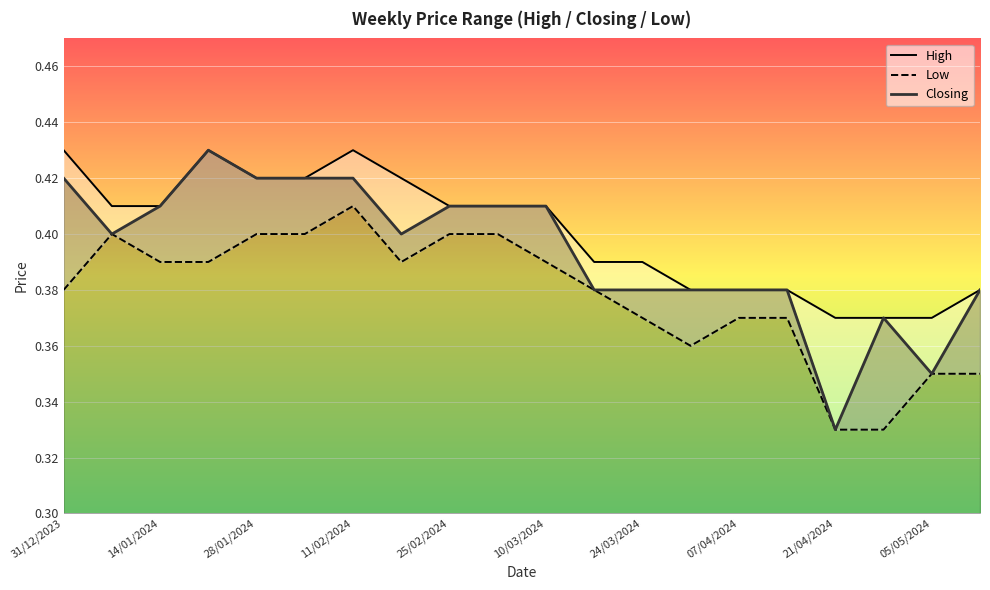

True or false: Low and High cross at least once.

False